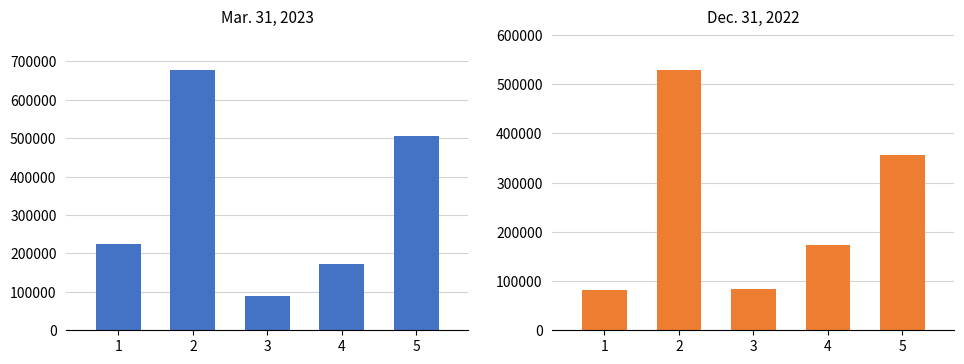

How many values in the Mar. 31, 2023 series are below 223470?

2